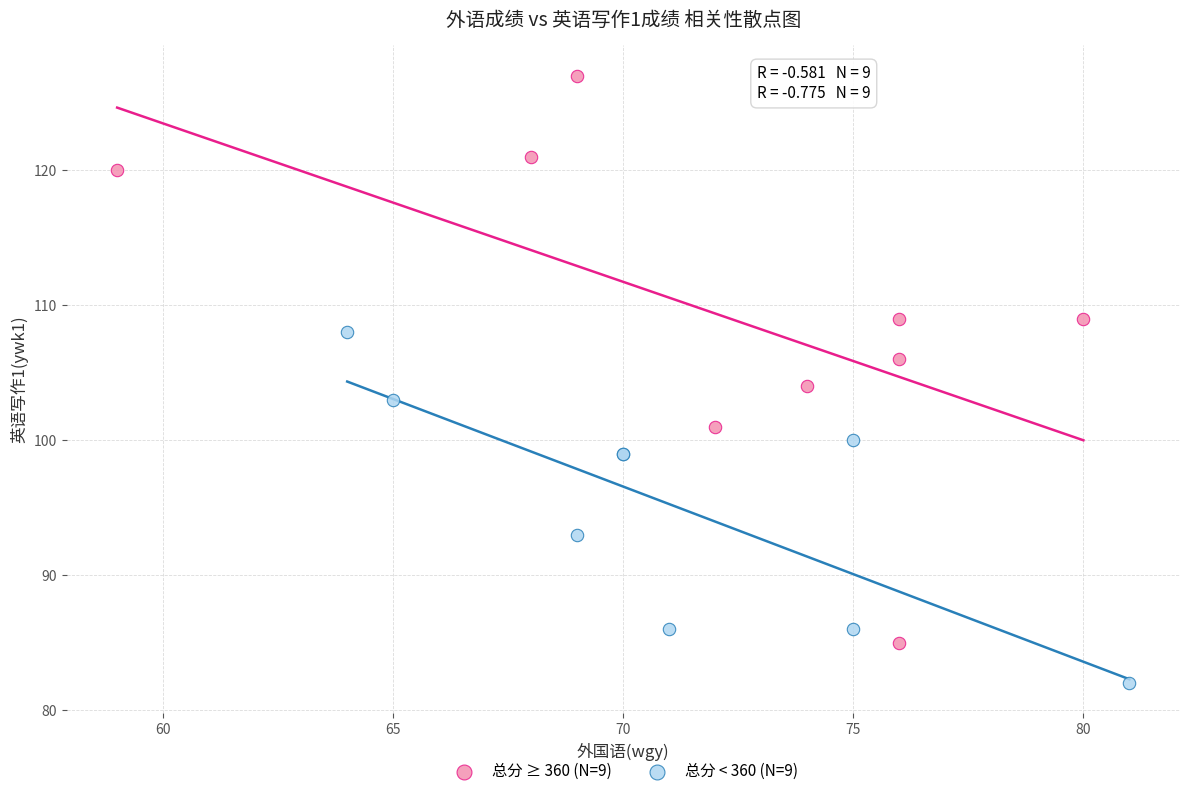

Which series reaches the maximum Y coordinate?

总分 ≥ 360 (N=9)